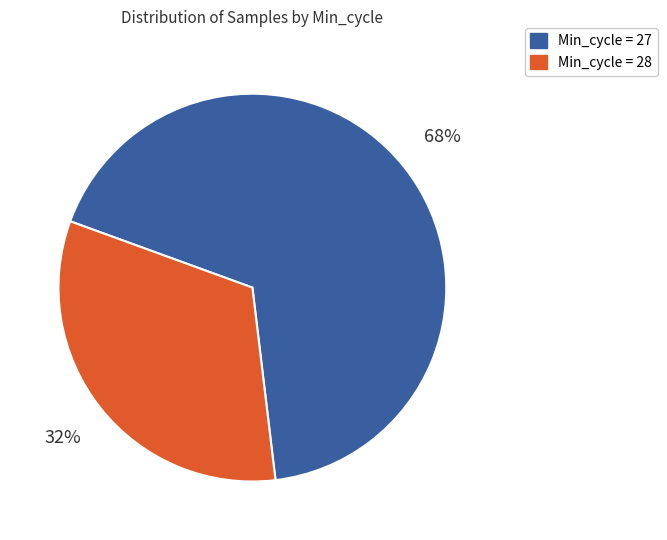

Is there a majority slice in this chart?

Yes